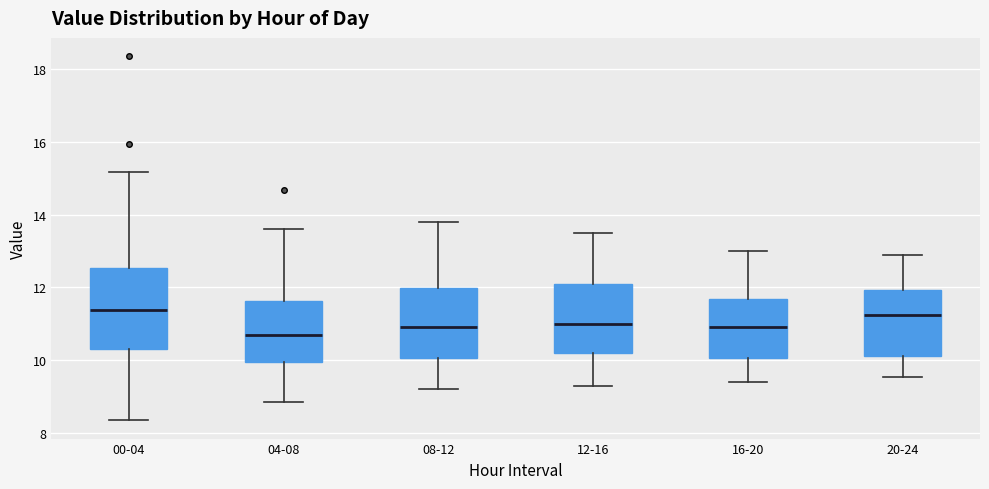

Which box is the tallest, from its lower edge to its upper edge?

00-04